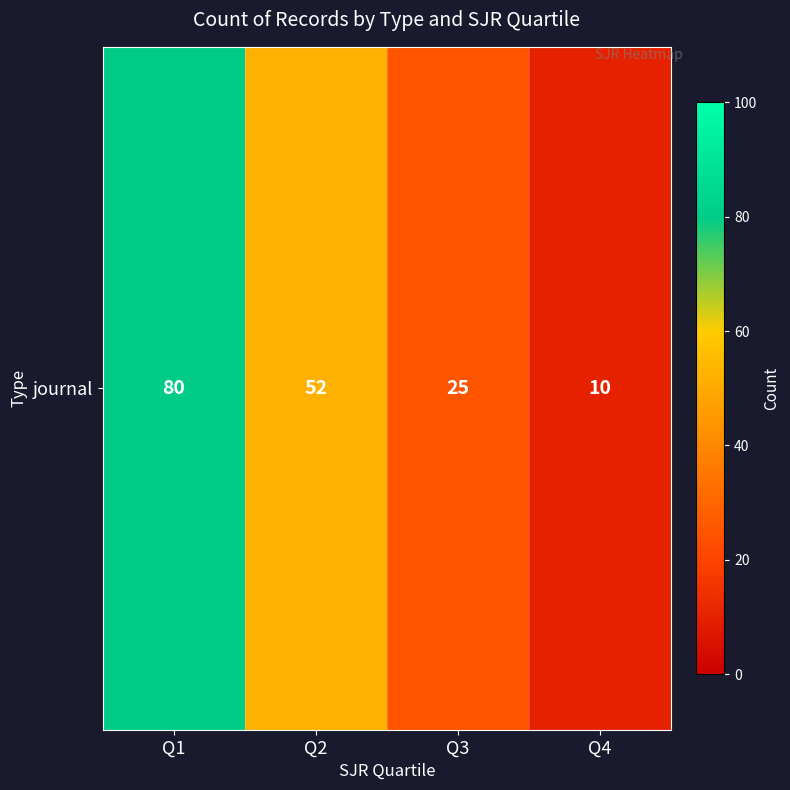

List the labels in order of value, largest first.

Q1, Q2, Q3, Q4